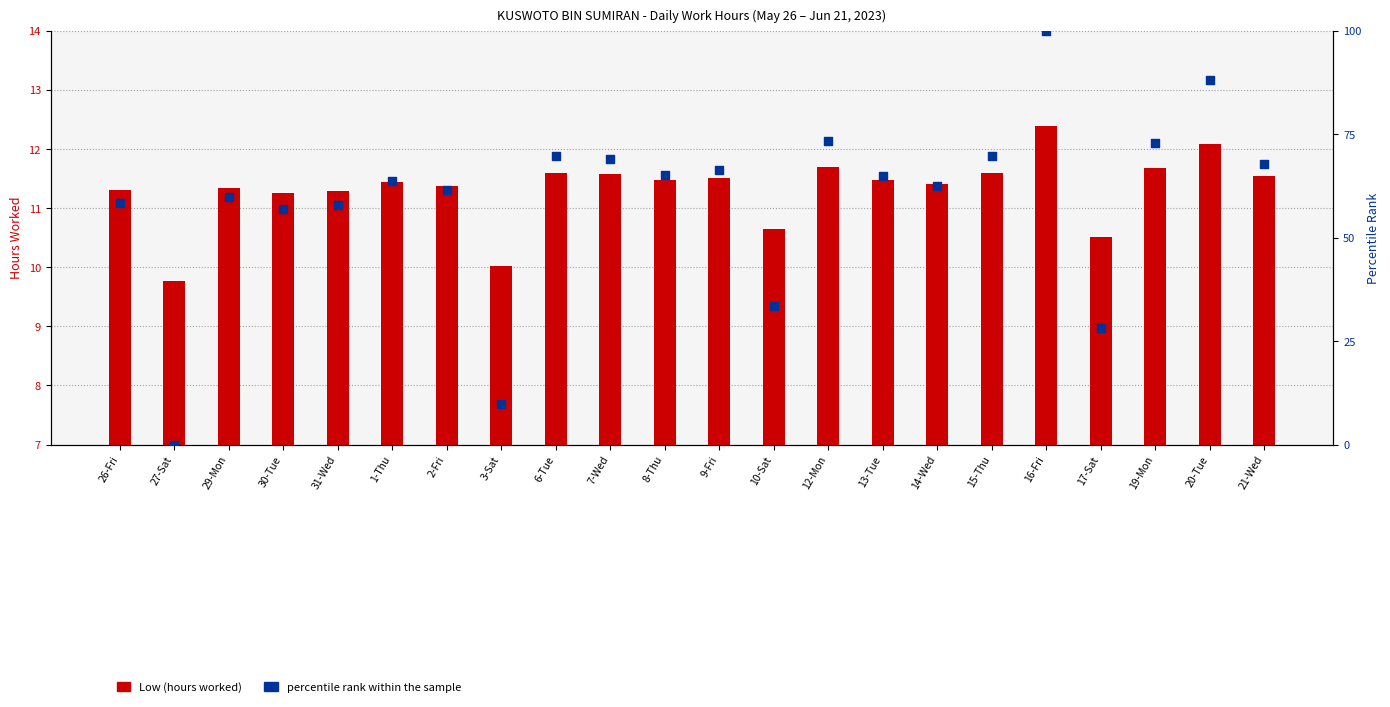

At which category is the sum across all series the highest?

16-Fri